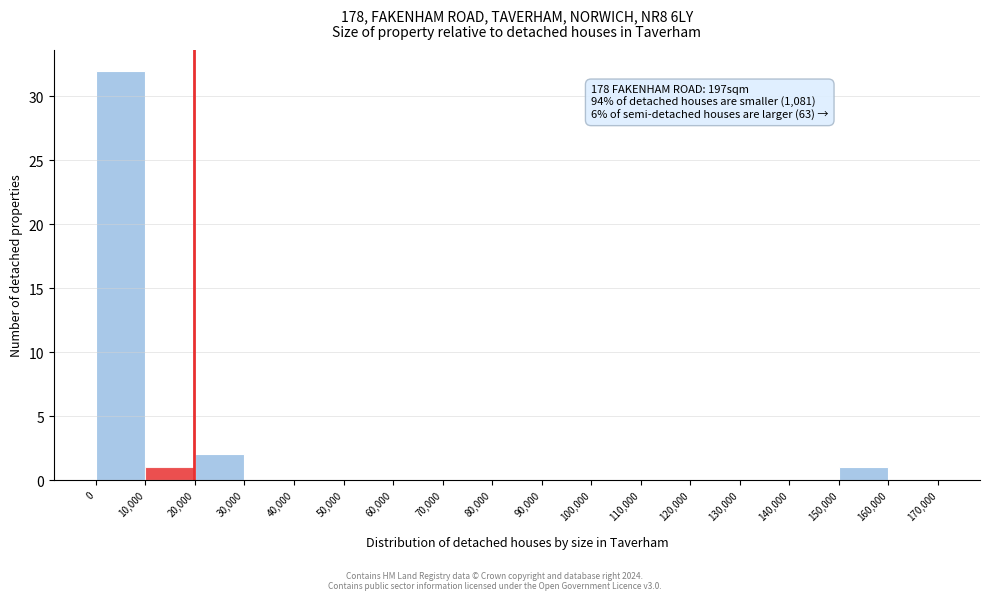

Over which range of the x-axis is the bar tallest?

0 to 10,000